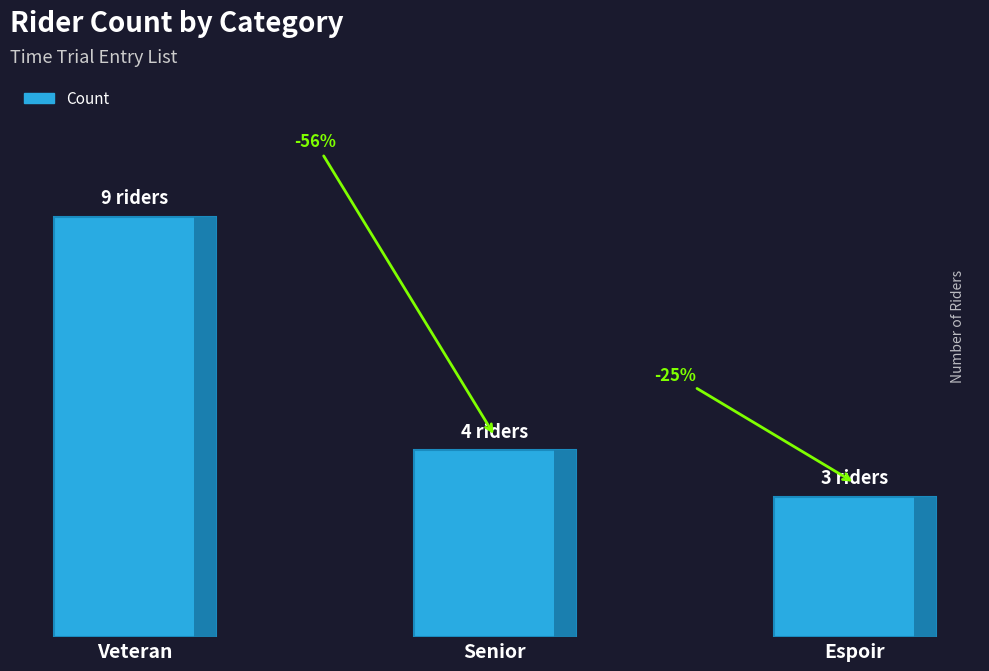

Reading left to right, transcribe all the data shown in this chart.

Veteran=9	Senior=4	Espoir=3